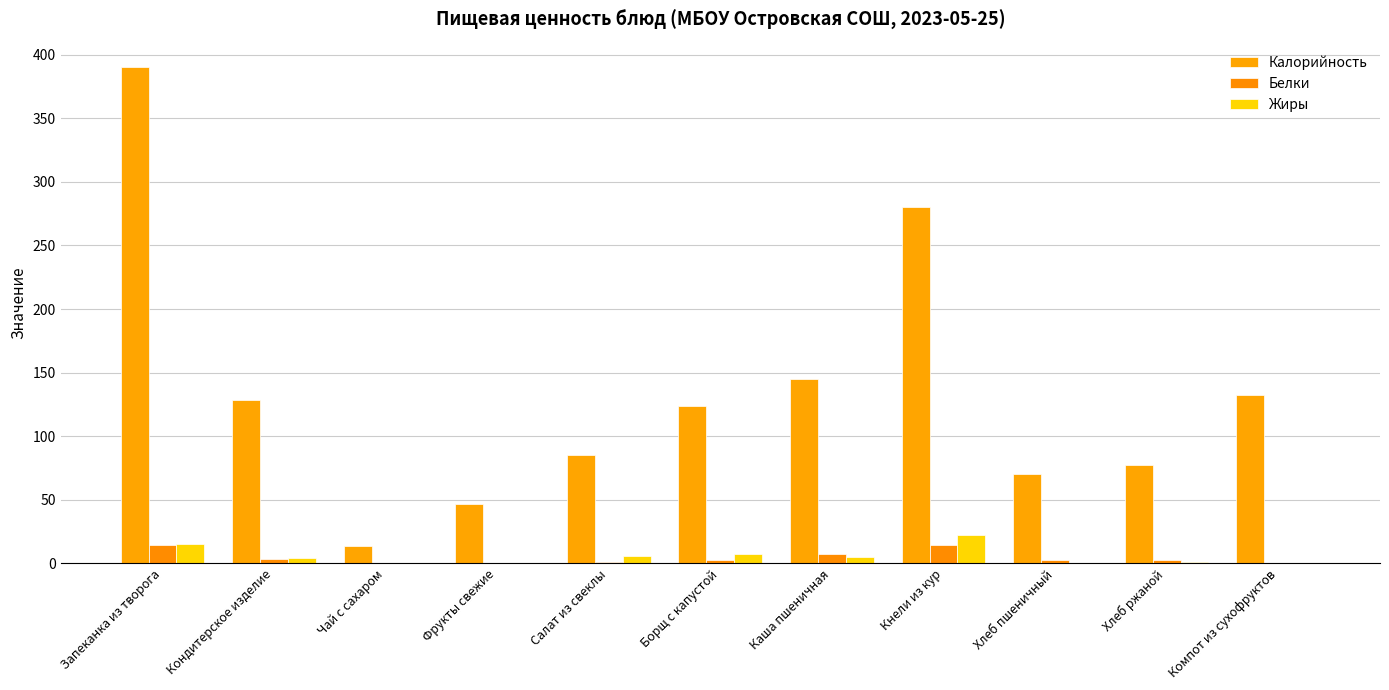

Does the chart contain stacked bars?

No